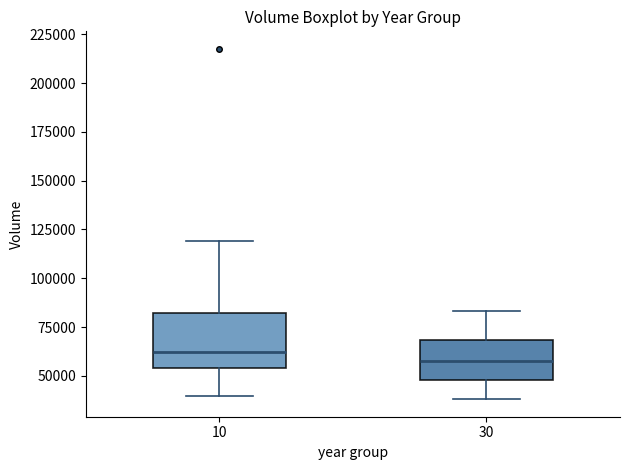

Which box is the tallest, from its lower edge to its upper edge?

10